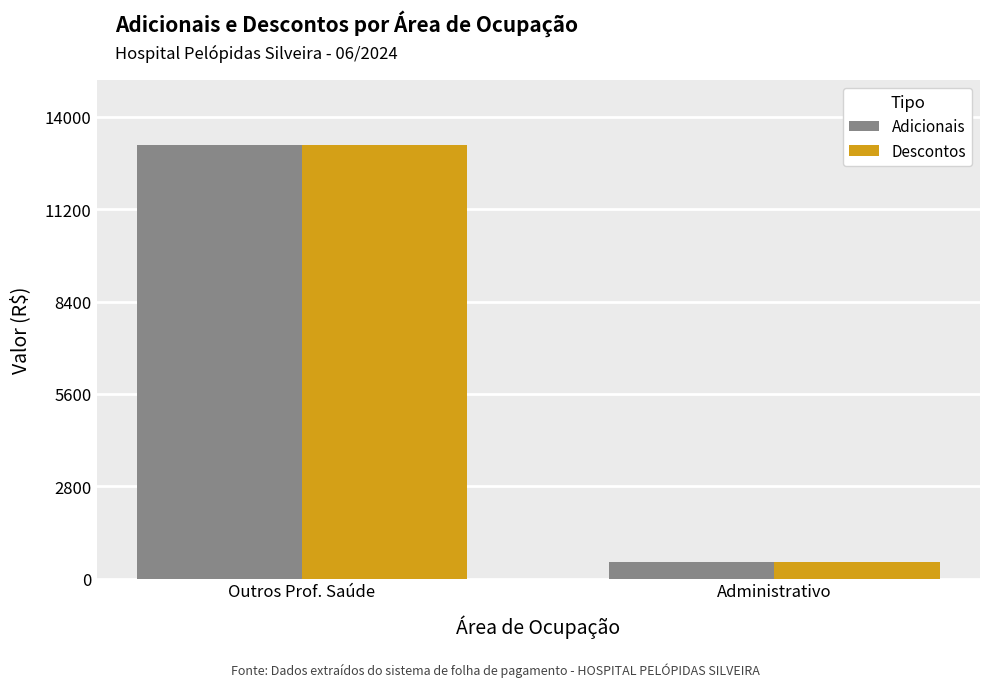

At how many categories does at least one series exceed 4343?

1